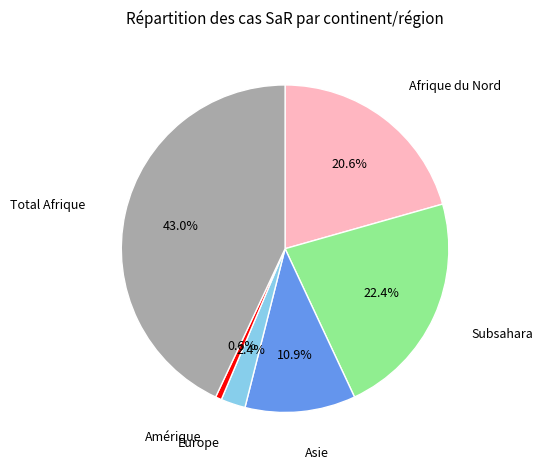

Is there a majority slice in this chart?

No